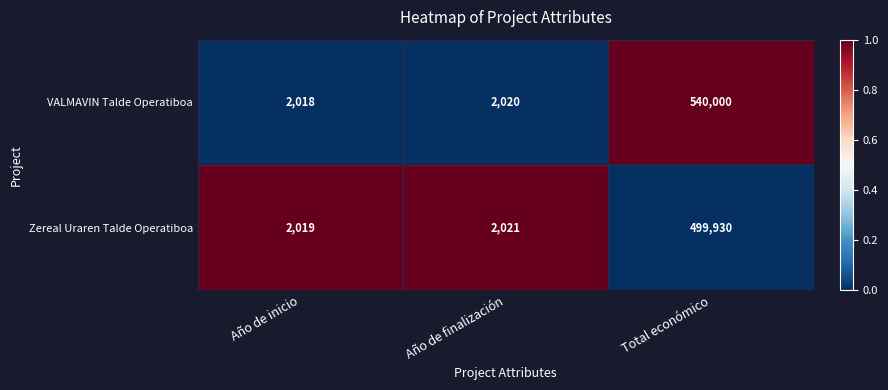

What is the total value across all series at Año de finalización?

4041